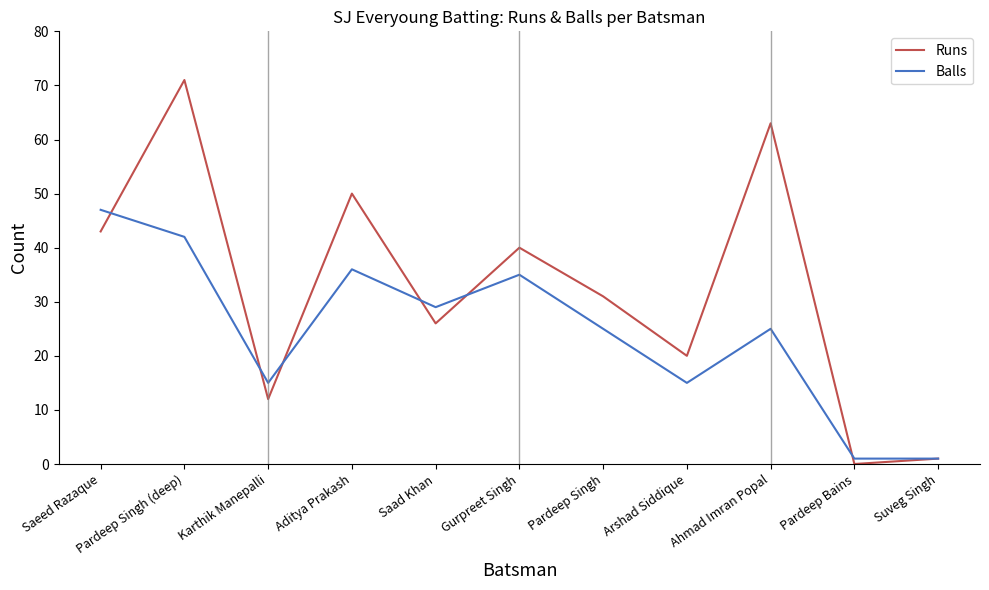

Reading left to right, extract all data points from this chart.

Runs: Saeed Razaque=43	Pardeep Singh (deep)=71	Karthik Manepalli=12	Aditya Prakash=50	Saad Khan=26	Gurpreet Singh=40	Pardeep Singh=31	Arshad Siddique=20	Ahmad Imran Popal=63	Pardeep Bains=0	Suveg Singh=1
Balls: Saeed Razaque=47	Pardeep Singh (deep)=42	Karthik Manepalli=15	Aditya Prakash=36	Saad Khan=29	Gurpreet Singh=35	Pardeep Singh=25	Arshad Siddique=15	Ahmad Imran Popal=25	Pardeep Bains=1	Suveg Singh=1